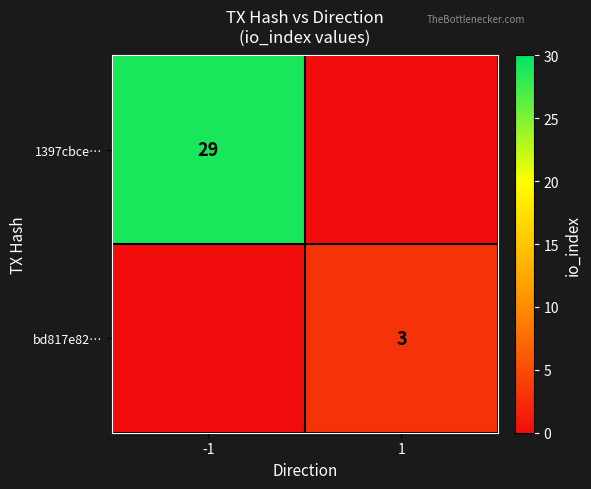

The value of bd817e82… at 1 is 3. True or false?

True